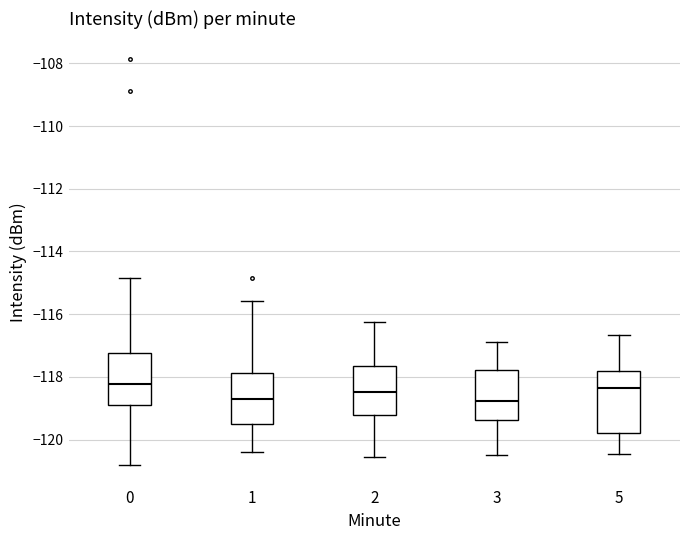

Reading left to right, transcribe this box plot: for each box, give where its median line is, the range the box spans, and where its two whiskers end, as read against the y-axis. The values are not printed on the chart, so give them approximately, as read against the axis.

0: median -118.2, box -119.0 to -117.2, whiskers -120.8 to -114.8
1: median -118.6, box -119.6 to -117.8, whiskers -120.4 to -115.6
2: median -118.4, box -119.2 to -117.6, whiskers -120.6 to -116.2
3: median -118.8, box -119.4 to -117.8, whiskers -120.4 to -116.8
5: median -118.4, box -119.8 to -117.8, whiskers -120.4 to -116.6